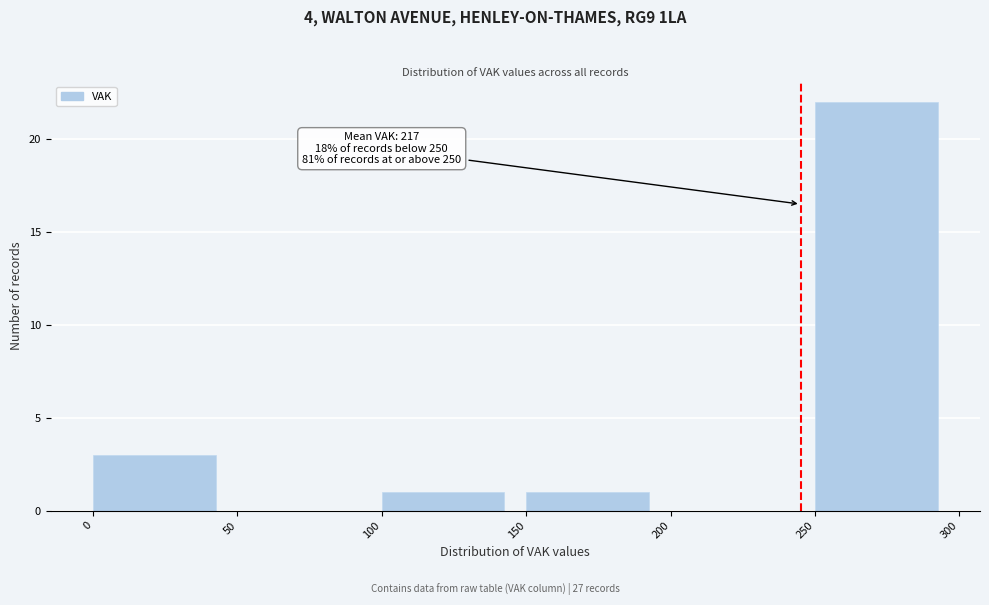

Over which range of the x-axis is the bar tallest?

250 to 300